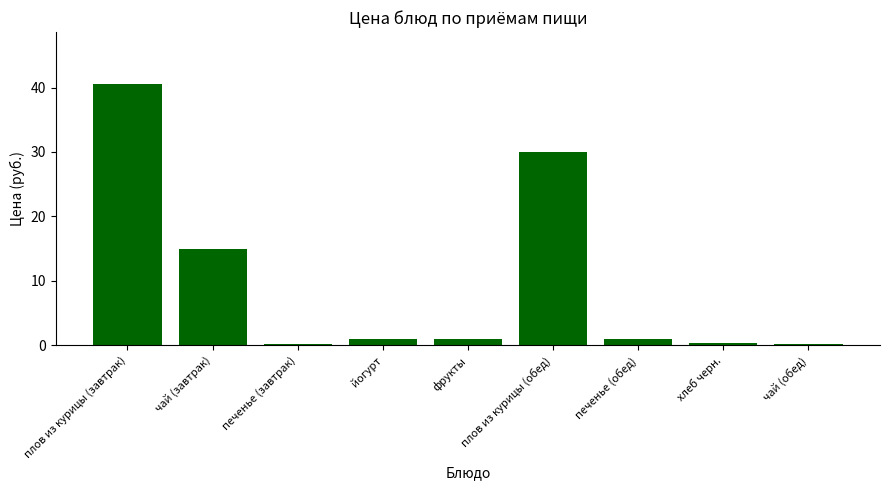

Reading left to right, what are all the values shown in this chart?

плов из курицы (завтрак)=40.5	чай (завтрак)=15.0	печенье (завтрак)=0.3	йогурт=1.0	фрукты=1.0	плов из курицы (обед)=30.0	печенье (обед)=1.0	хлеб черн.=0.3	чай (обед)=0.3